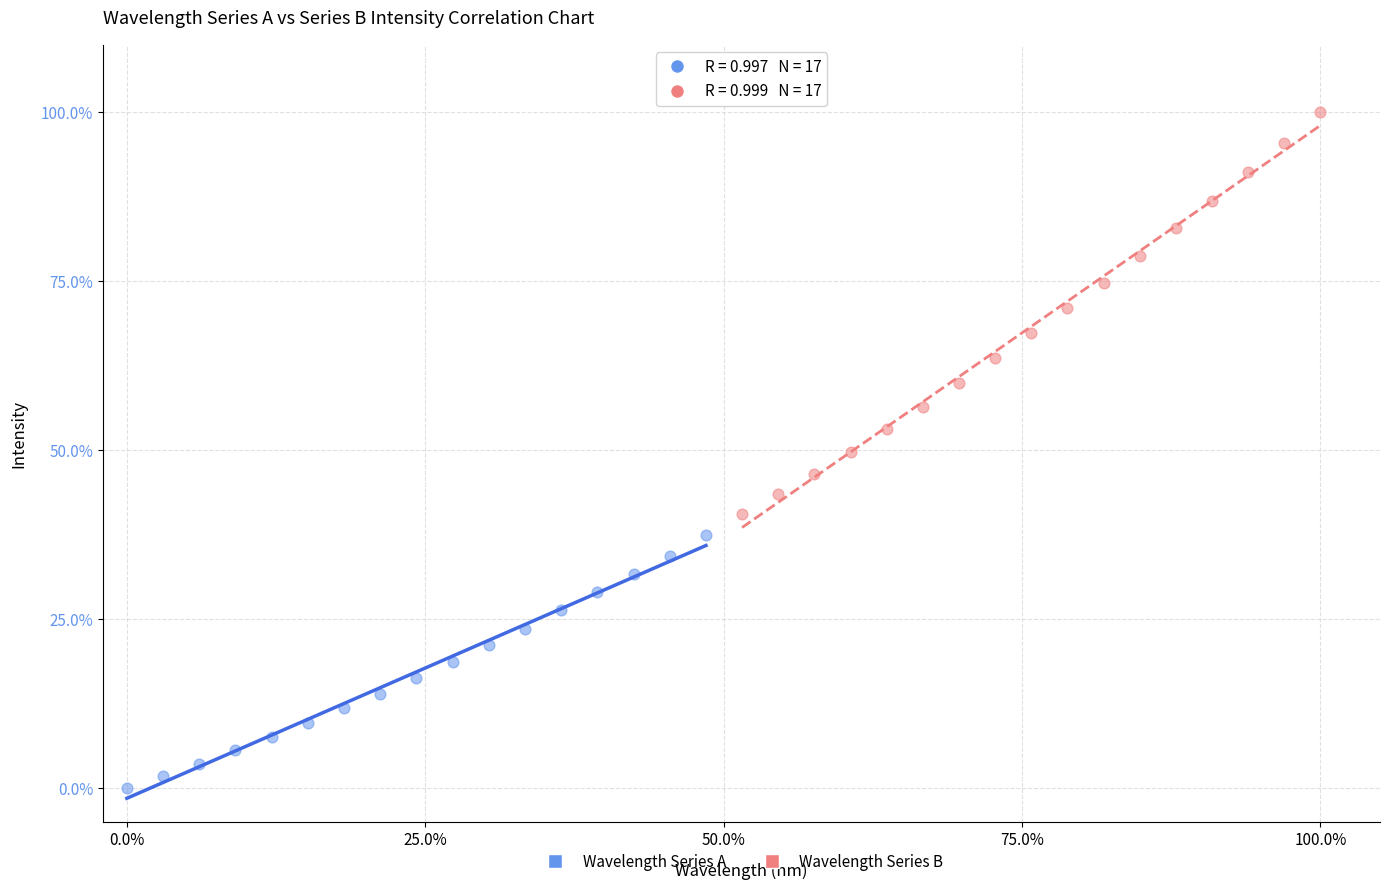

What are all the series names shown in the legend?

Wavelength Series A, Wavelength Series B